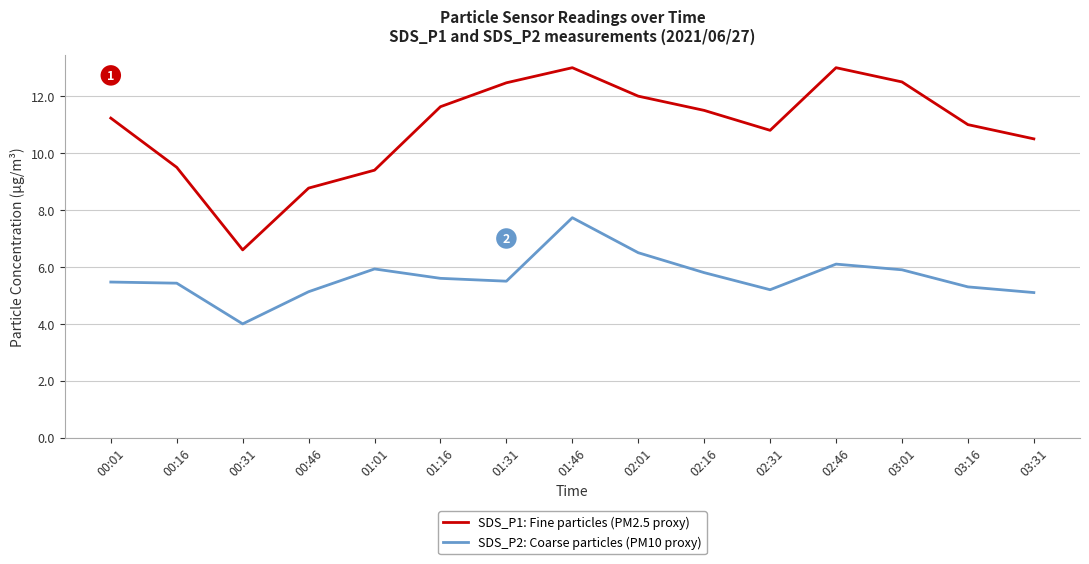

At which label does SDS_P1: Fine particles (PM2.5 proxy) reach its minimum?

00:31